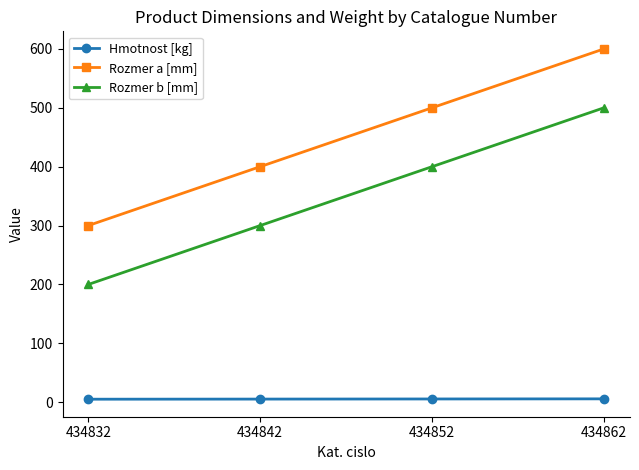

True or false: Rozmer a [mm] has more than 2 interior local peaks.

False